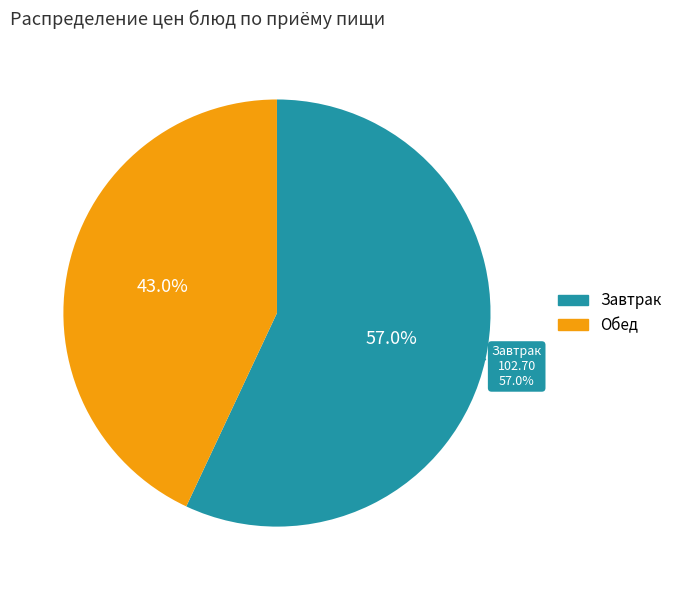

True or false: Хлеб пшеничный accounts for 1% of the total.

False